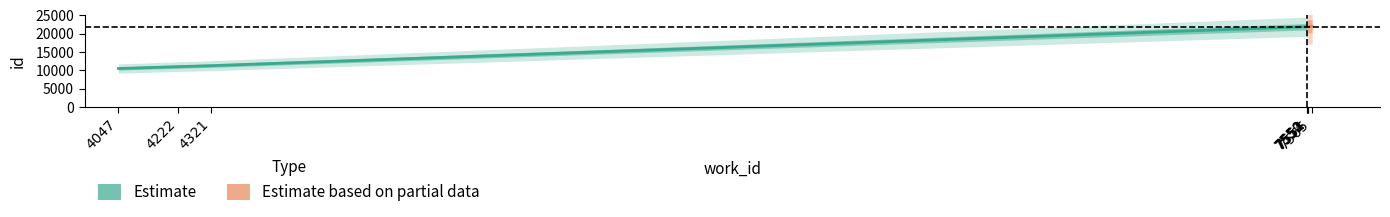

The value of work_id at 7565 is 7565. True or false?

True